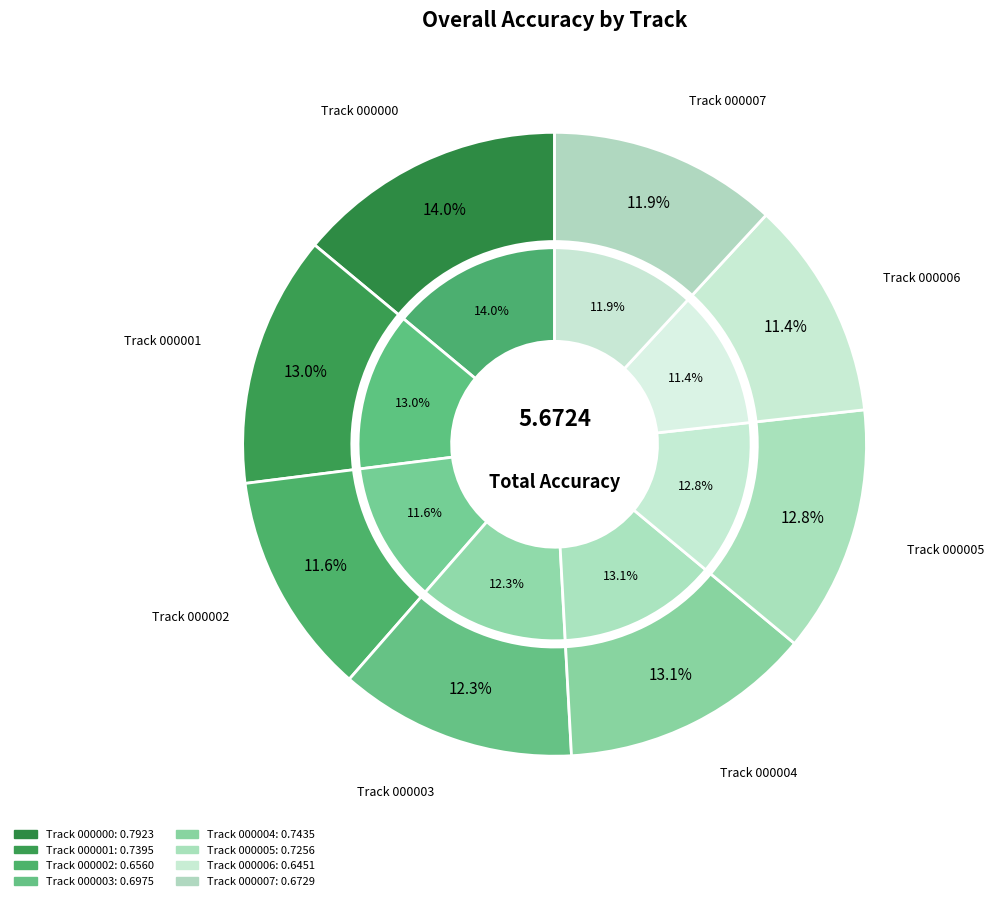

To the nearest percent, what is the combined percentage of mel_ind_08_000001 and mel_ind_08_000007?

25%